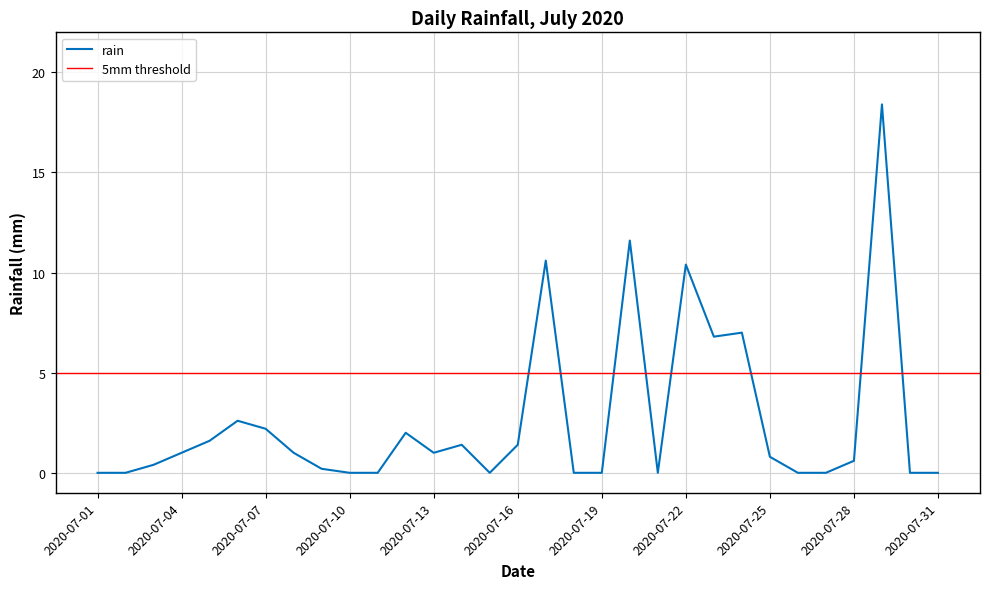

Rank the categories by value from highest to lowest.

2020-07-29, 2020-07-20, 2020-07-17, 2020-07-22, 2020-07-24, 2020-07-23, 2020-07-06, 2020-07-07, 2020-07-12, 2020-07-05, 2020-07-14, 2020-07-16, 2020-07-04, 2020-07-08, 2020-07-13, 2020-07-25, 2020-07-28, 2020-07-03, 2020-07-09, 2020-07-01, 2020-07-02, 2020-07-10, 2020-07-11, 2020-07-15, 2020-07-18, 2020-07-19, 2020-07-21, 2020-07-26, 2020-07-27, 2020-07-30, 2020-07-31